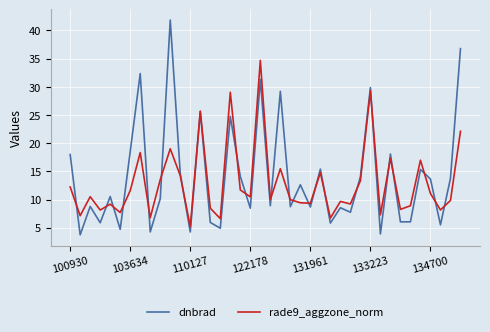

What is the maximum value shown in the chart?

41.9